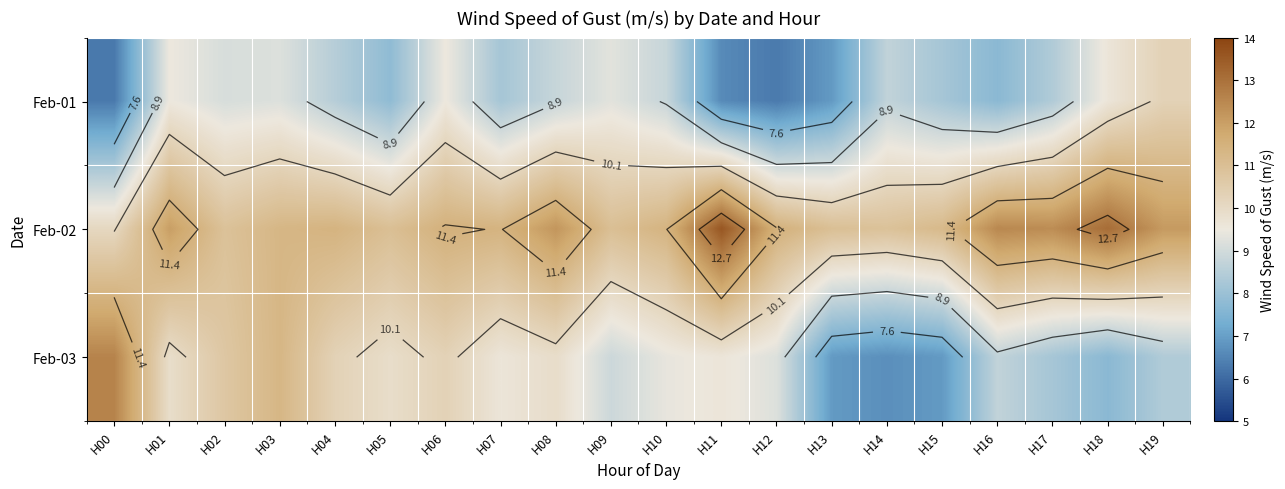

Is the value of Feb-03 at H15 greater than the value of Feb-02 at H16?

No